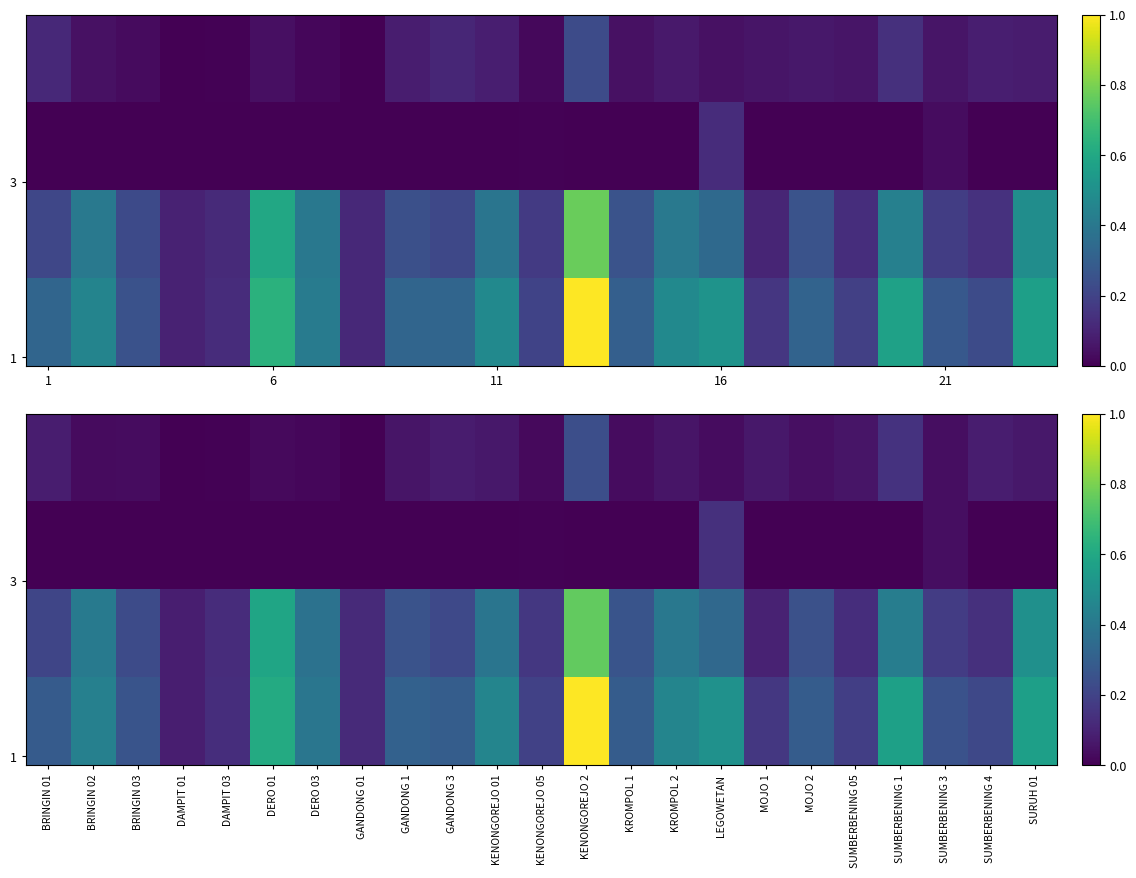

At how many categories does at least one series exceed 0?

23